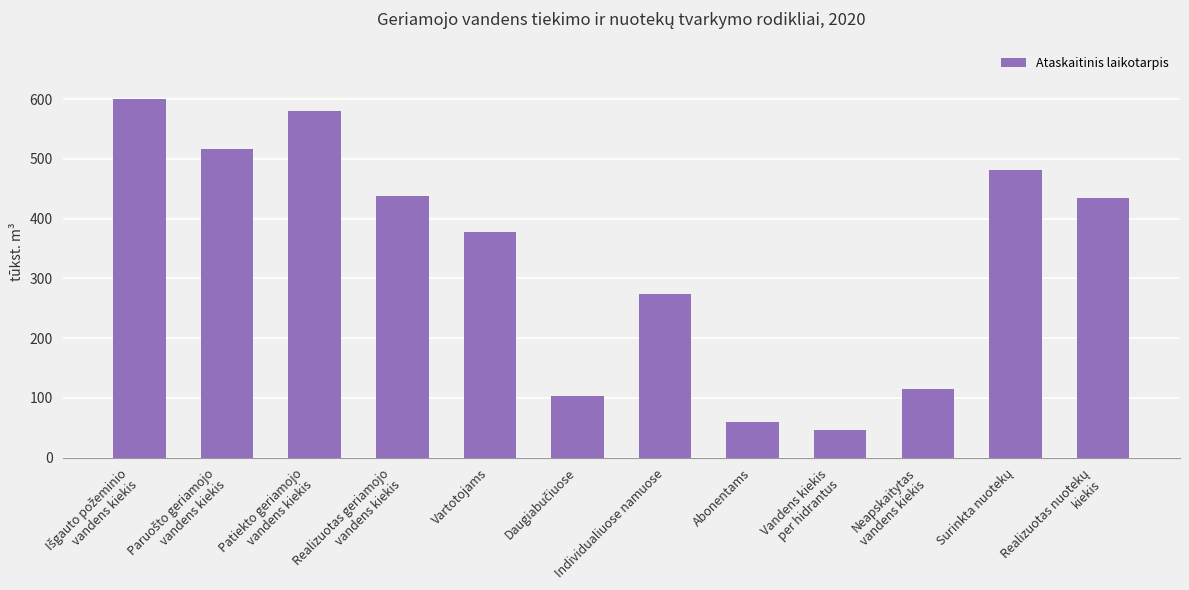

What is the value of the 11th bar from the left?

482.1